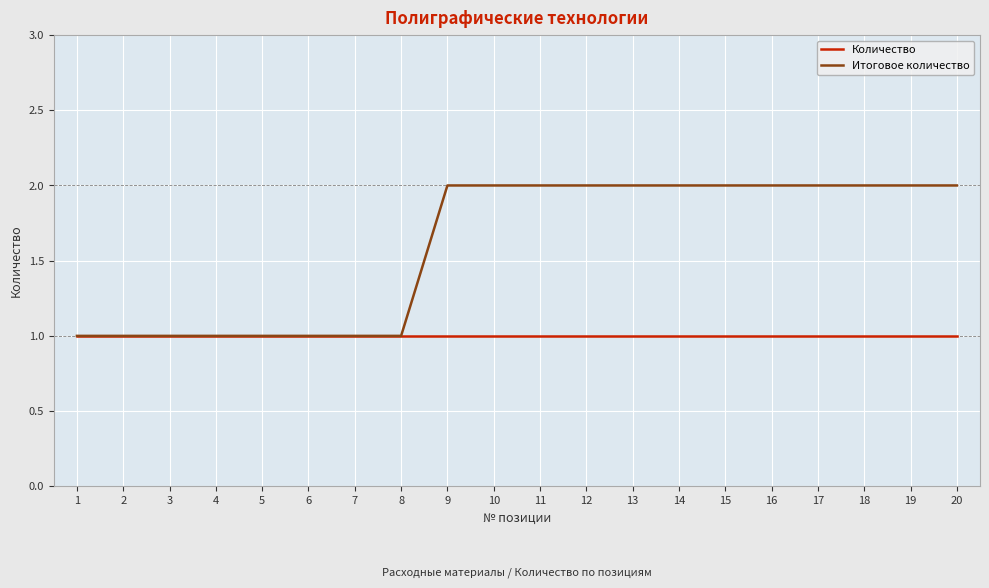

Rank the series by their maximum value, from highest to lowest.

Итоговое количество, Количество